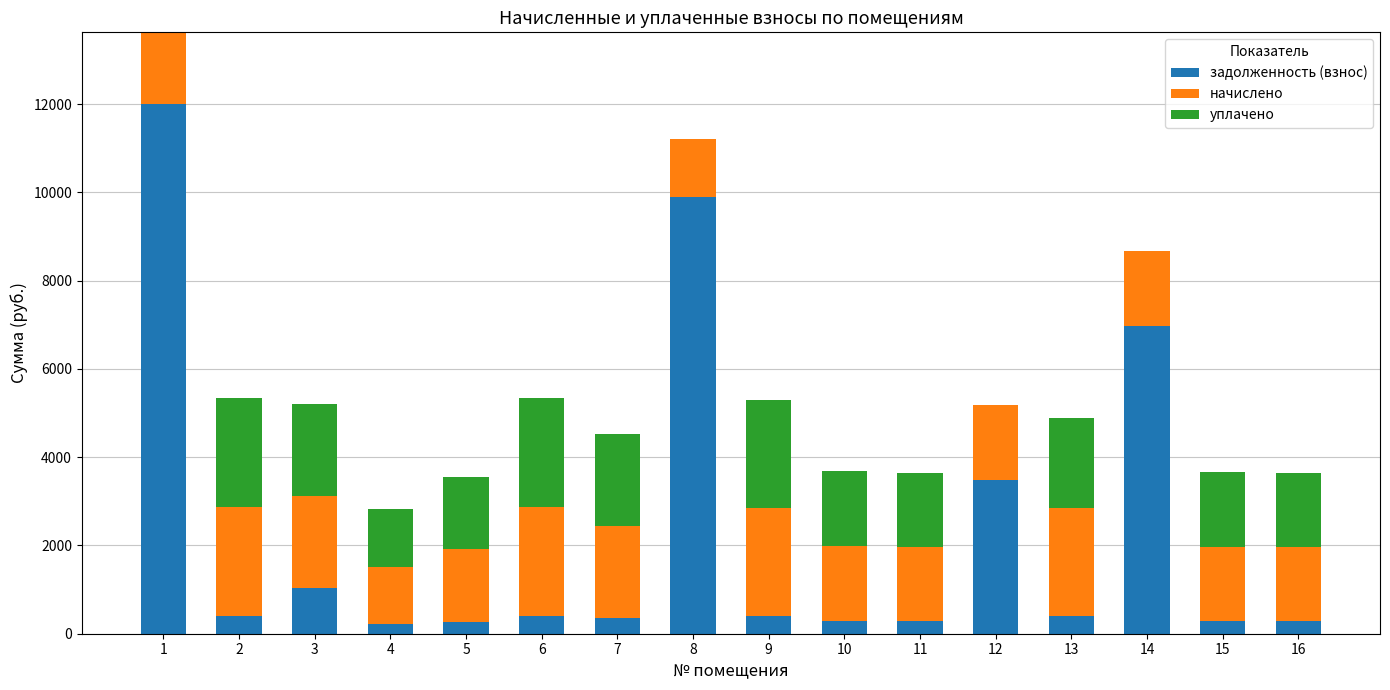

What is the difference between the second highest and second lowest values in the задолженность (взнос) series?

9633.4